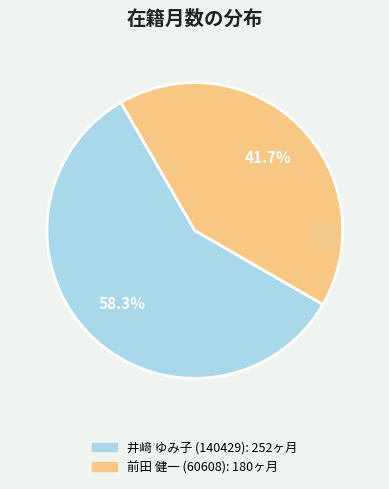

To the nearest percent, what is the difference between the 前田 健一 (60608) and 井﨑 ゆみ子 (140429) slice percentages?

17%